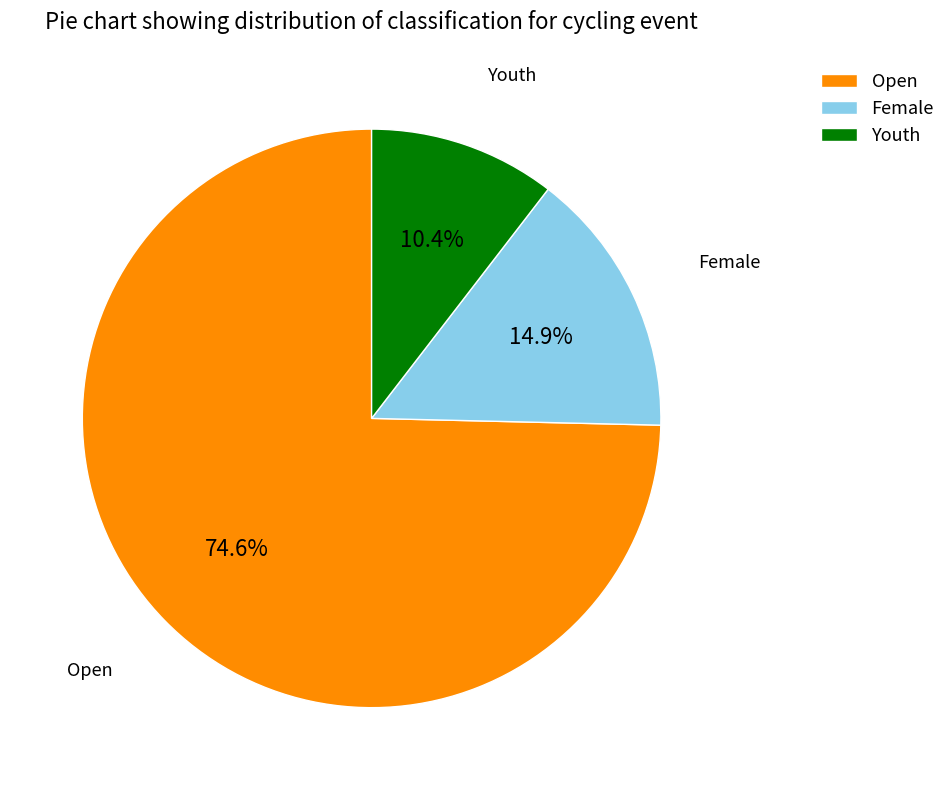

Count the number of slices in the pie.

3